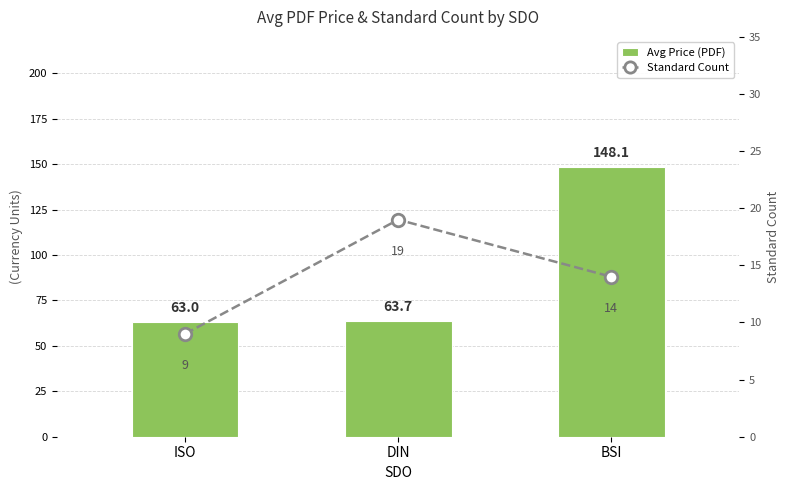

List the series in order of their peak value, highest first.

Avg Price (PDF), Standard Count